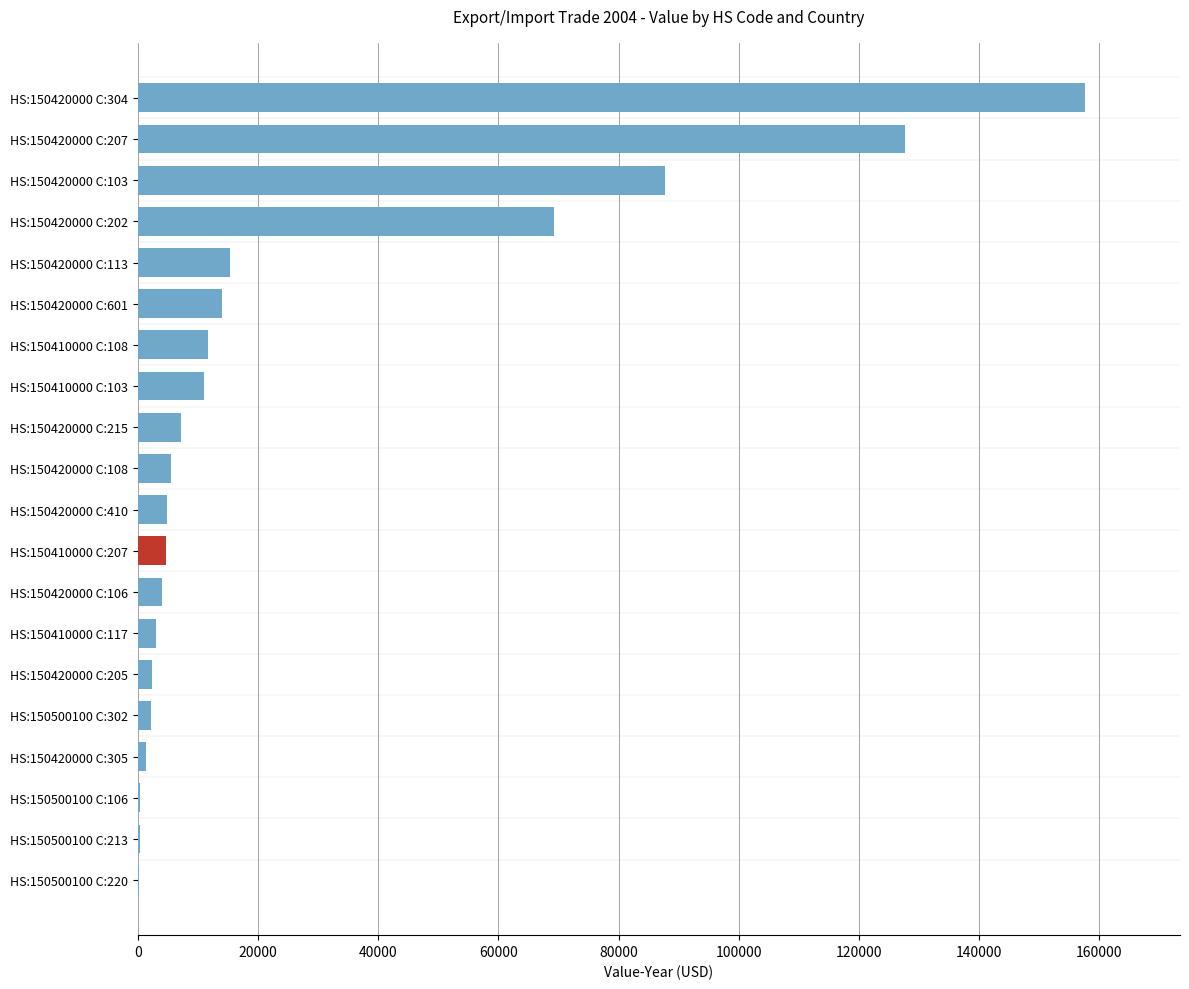

Are the bars horizontal?

Yes